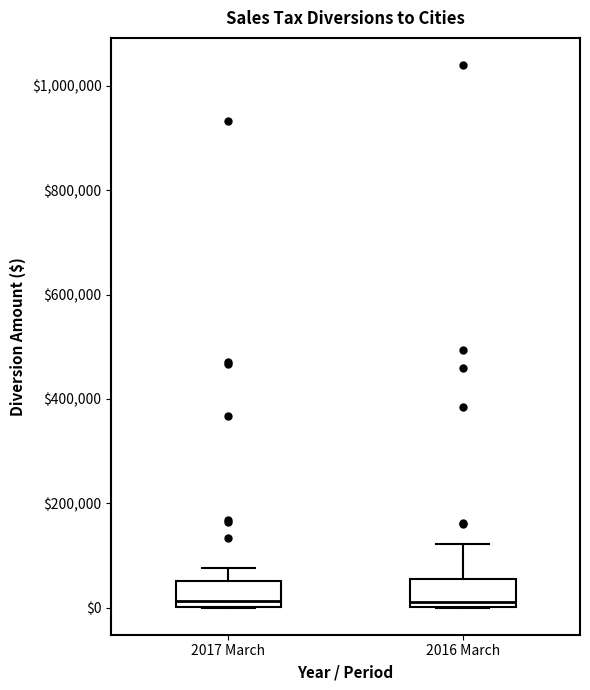

Reading left to right, transcribe this box plot: for each box, give where its median line is, the range the box spans, and where its two whiskers end, as read against the y-axis. The values are not printed on the chart, so give them approximately, as read against the axis.

2017 March: median 20000, box 0 to 60000, whiskers 0 to 80000
2016 March: median 20000, box 0 to 60000, whiskers 0 to 120000